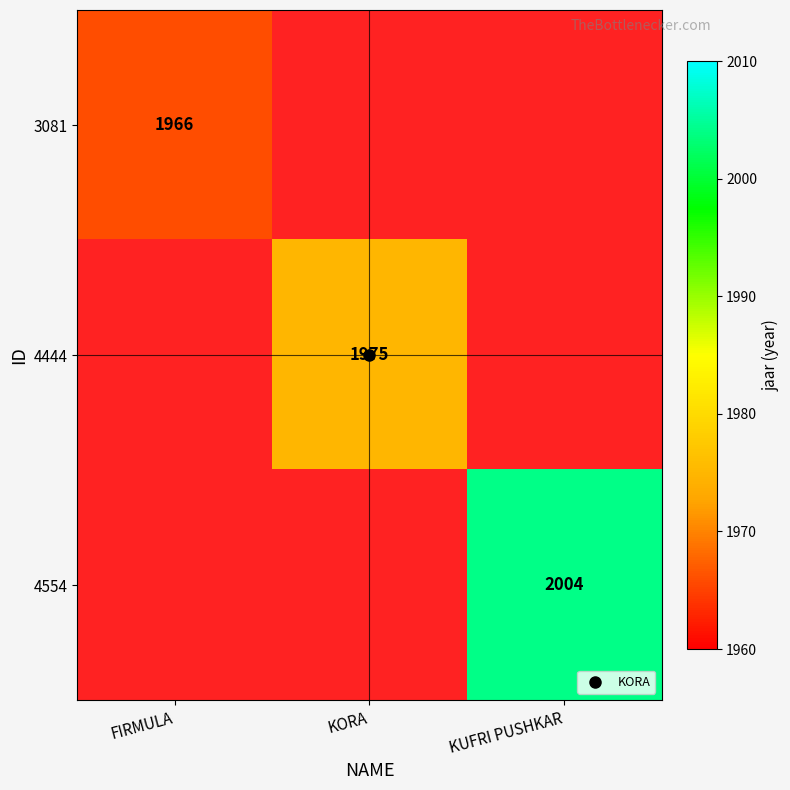

Rank the series at KORA from lowest to highest value.

3081, 4554, 4444